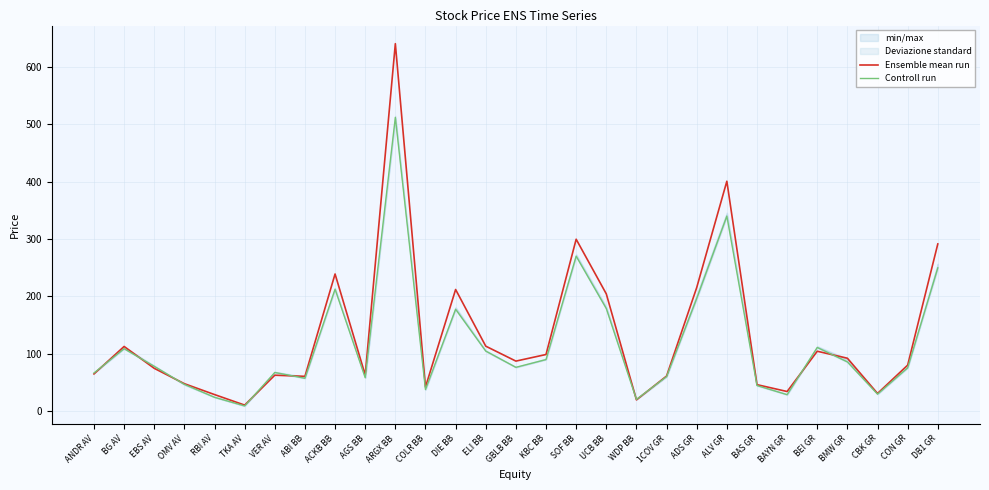

Where does the Ensemble mean run series first go above 80?

BG AV